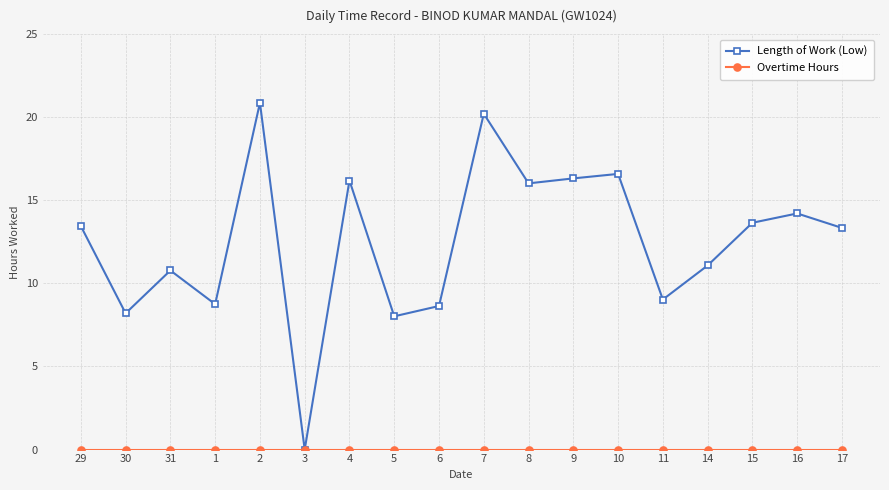

What is the greatest value displayed?

20.9